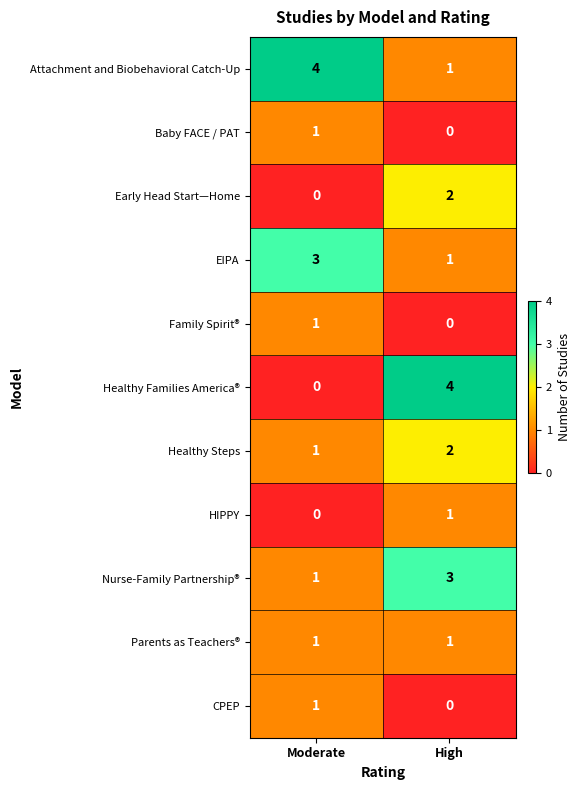

What is the spread (max minus min) of values at Moderate?

4